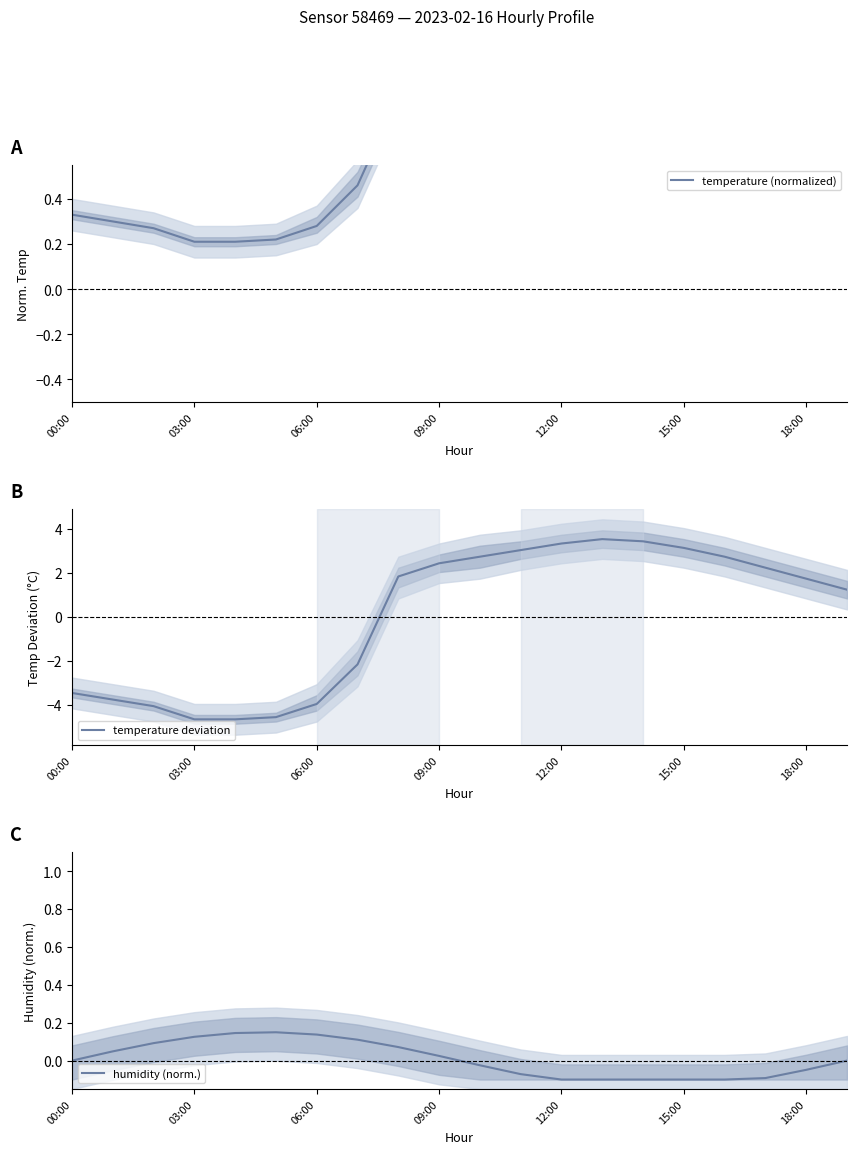

The humidity (norm.) series shows 0.1 at 15:00. True or false?

False